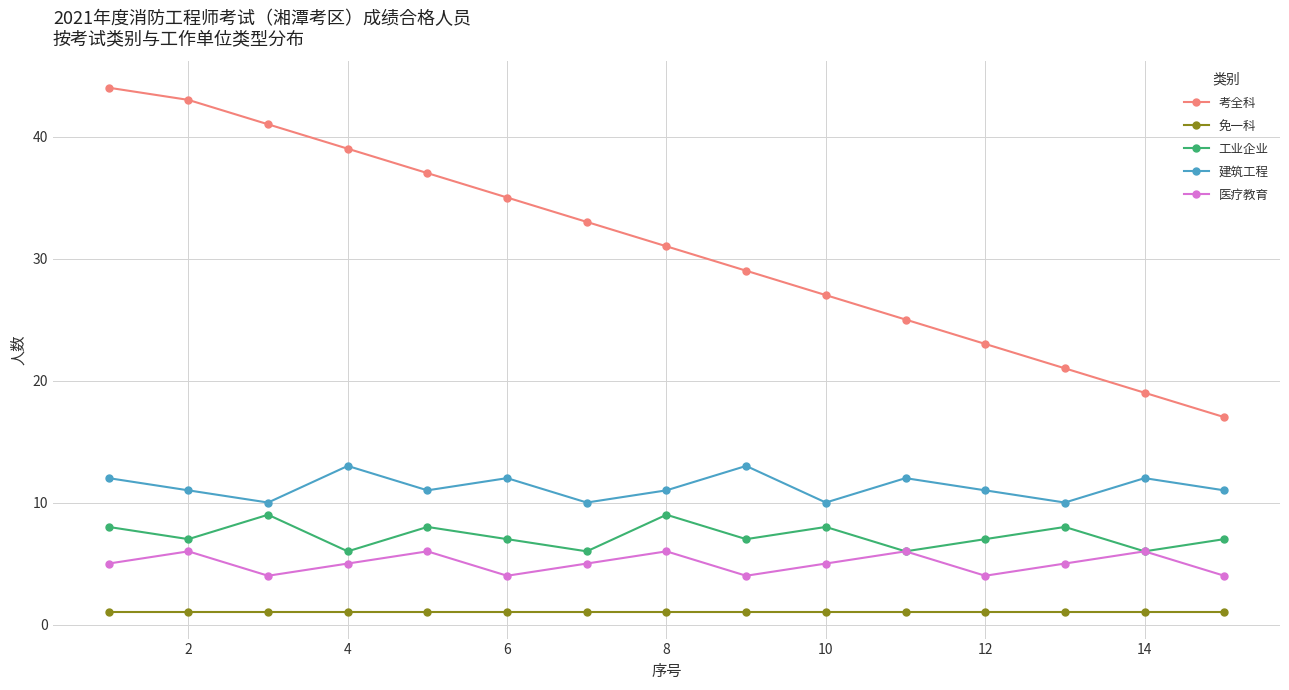

True or false: 医疗教育 and 建筑工程 cross at least once.

False